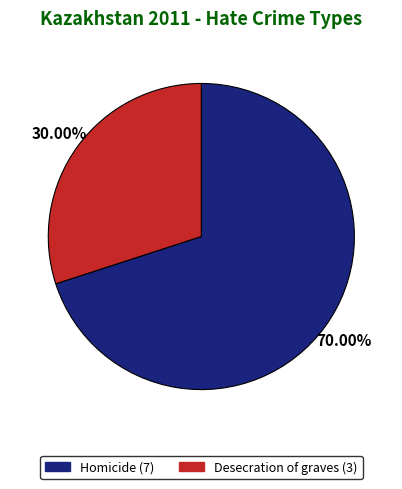

To the nearest percent, what is the combined percentage of Desecration of graves and Homicide?

100%